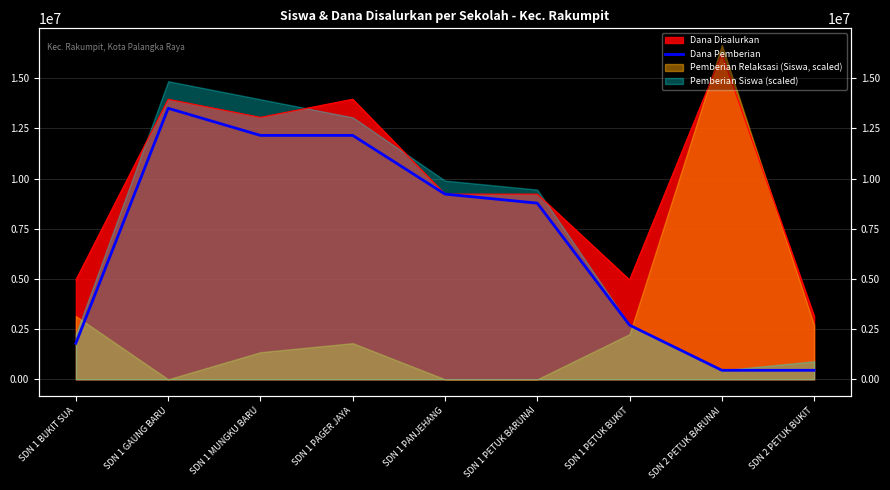

What is the label of the 1st point from the left?

SDN 1 BUKIT SUA